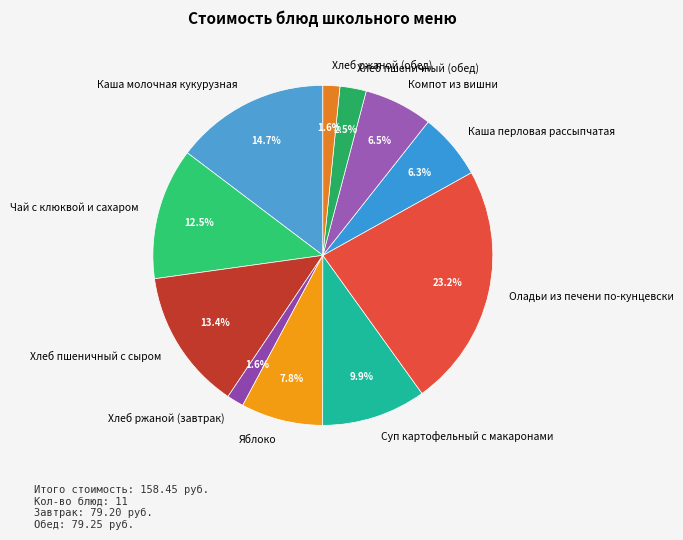

To the nearest percent, what portion does Яблоко represent?

8%